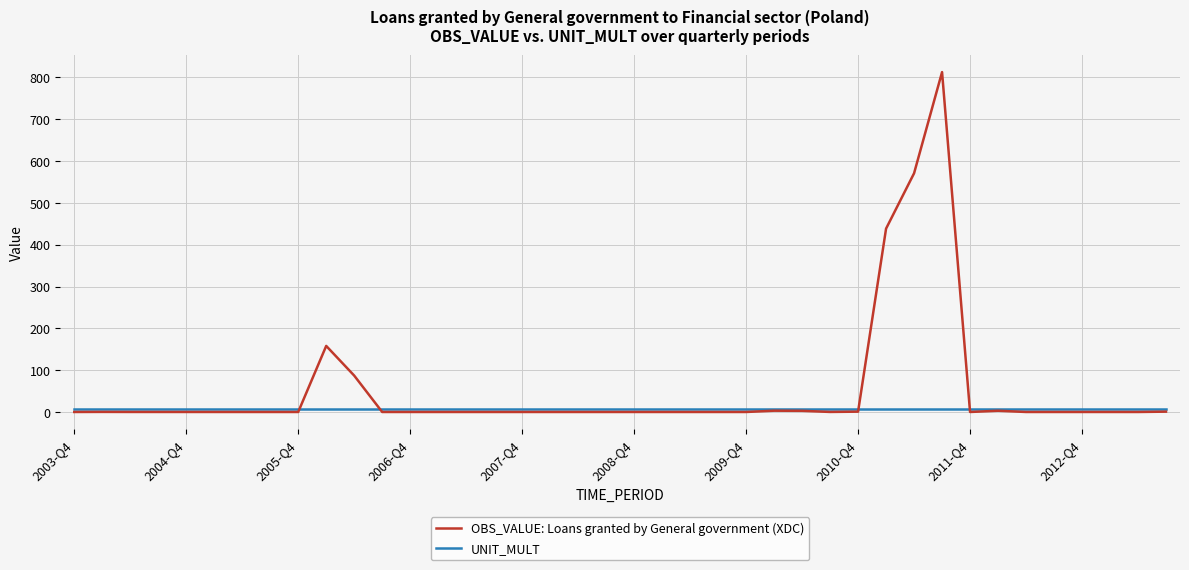

What is the sum of all UNIT_MULT values?

240.0